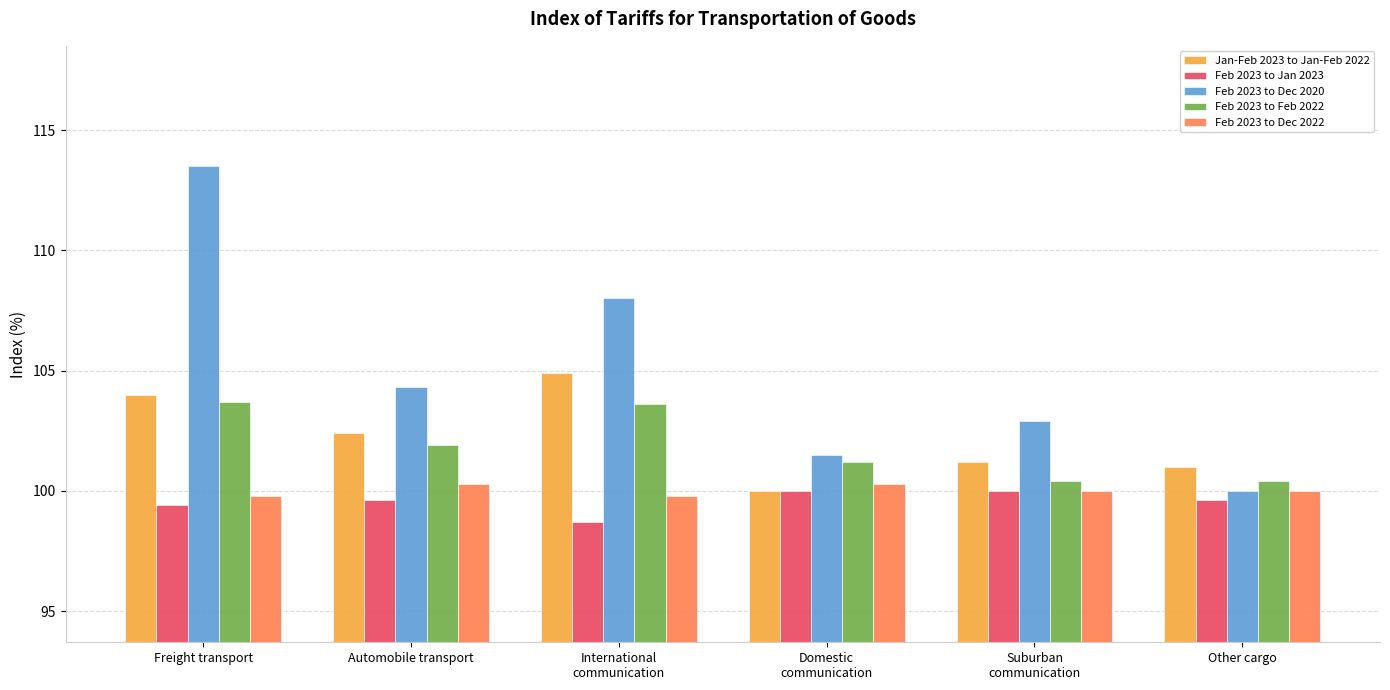

Reading left to right, list all the values displayed in this chart.

Jan-Feb 2023 to Jan-Feb 2022: 104.0	102.4	104.9	100.0	101.2	101.0
Feb 2023 to Jan 2023: 99.4	99.6	98.7	100.0	100.0	99.6
Feb 2023 to Dec 2020: 113.5	104.3	108.0	101.5	102.9	100.0
Feb 2023 to Feb 2022: 103.7	101.9	103.6	101.2	100.4	100.4
Feb 2023 to Dec 2022: 99.8	100.3	99.8	100.3	100.0	100.0